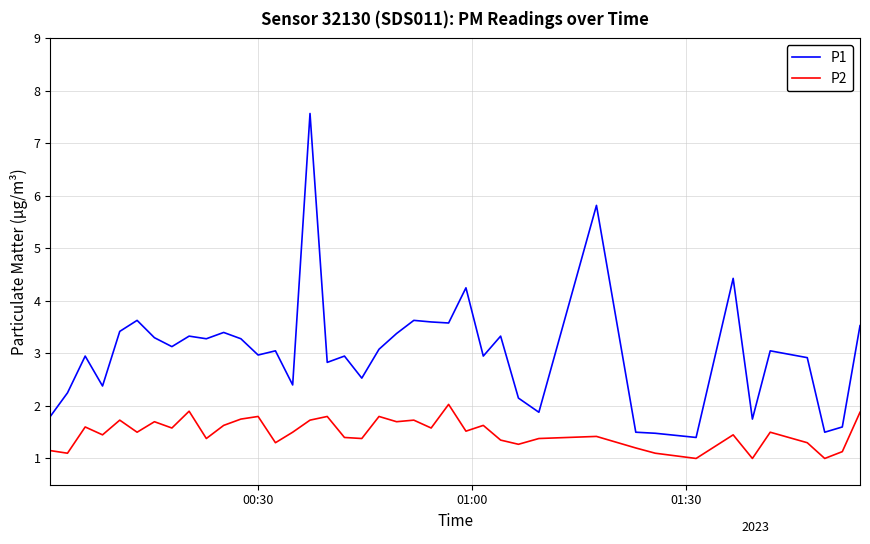

Is this an area chart (filled region under the line)?

No